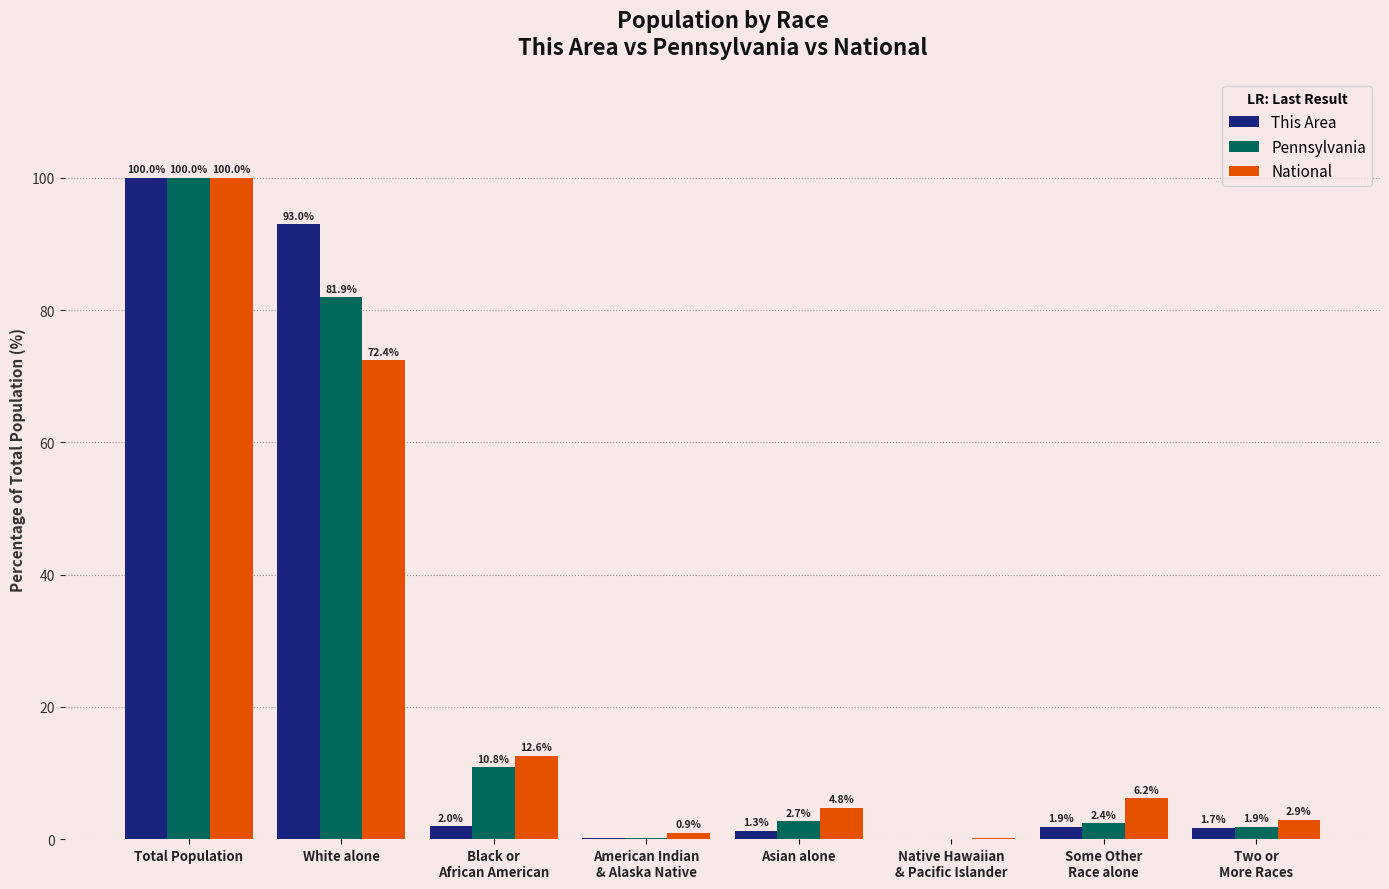

True or false: This Area has a value of 1.3 at Asian alone.

True